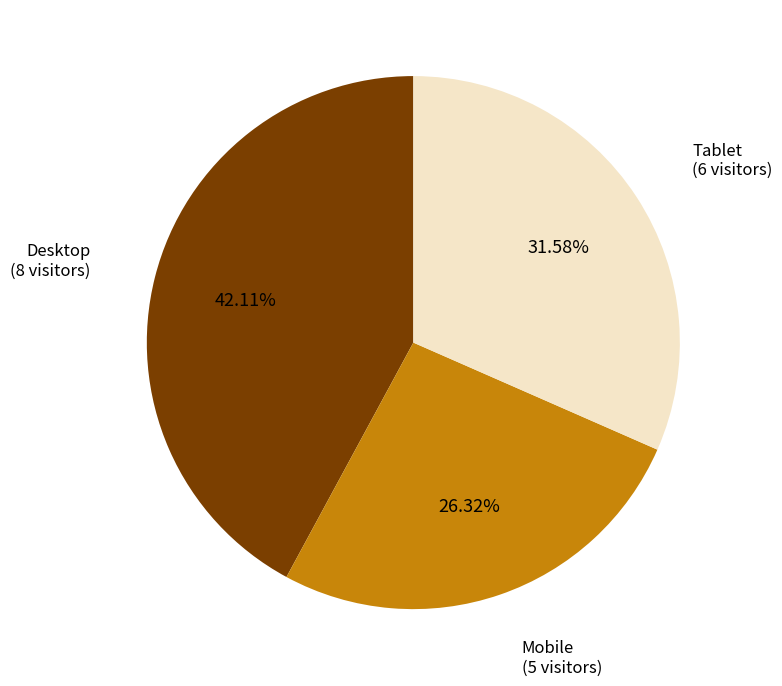

Which category has the smallest portion of the pie?

Mobile